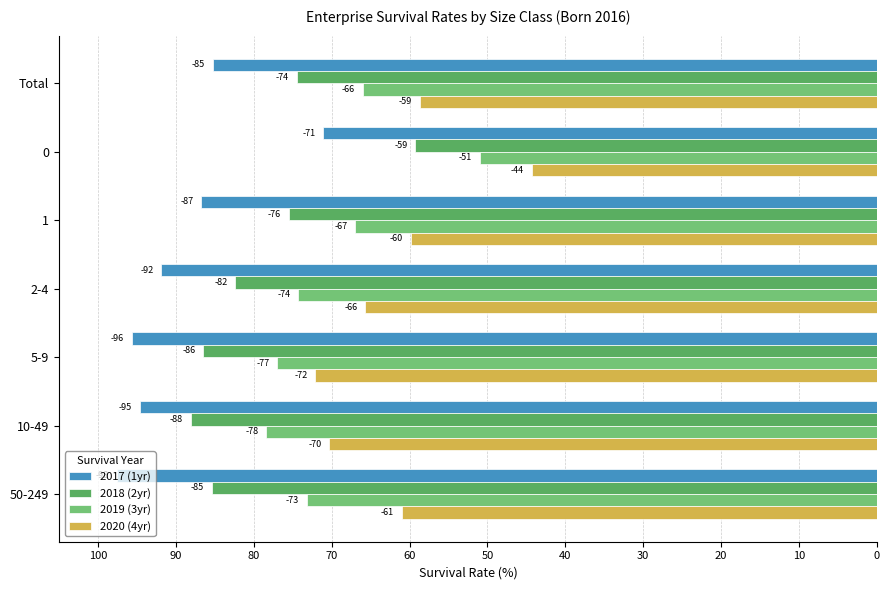

What is the value of the 2019 (3yr) bar at the 1st from the left?

-66.0